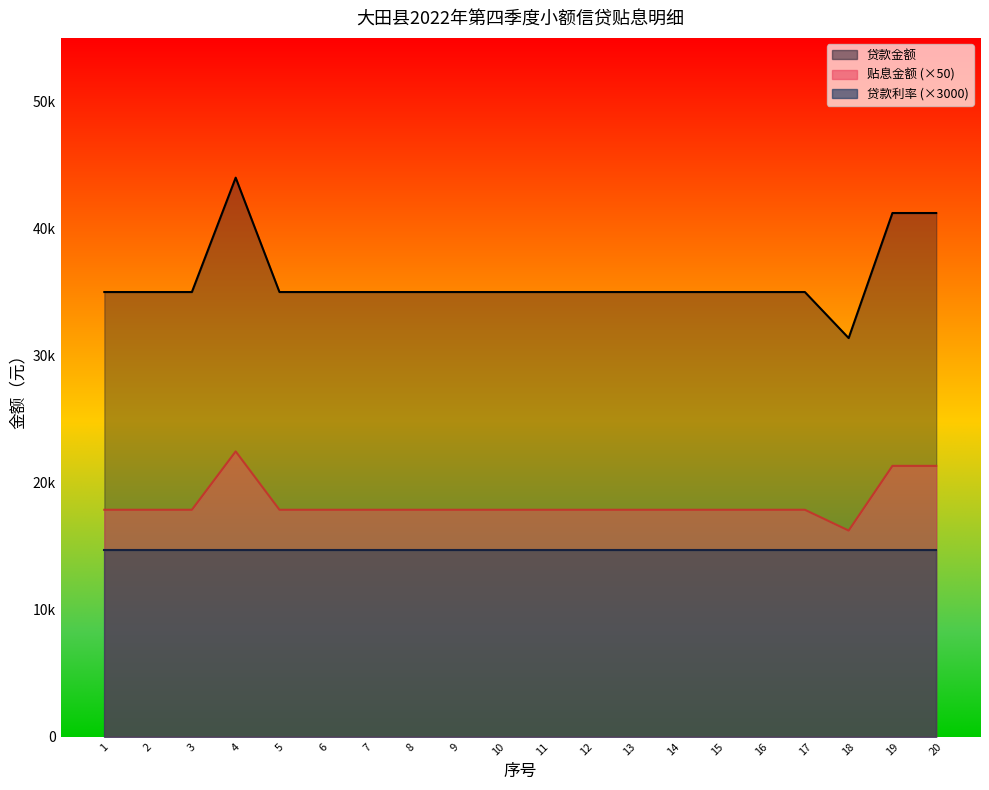

The 贷款金额_line series shows 63910.3 at 19. True or false?

False